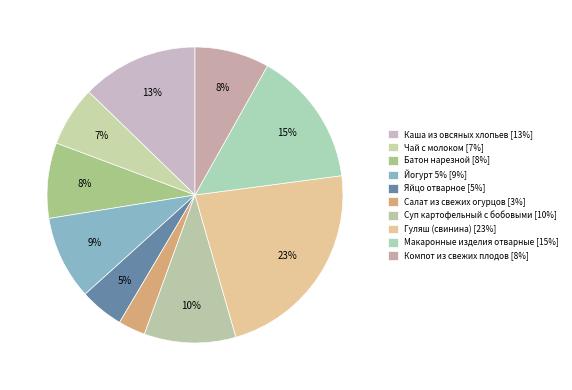

What percentage is the Салат из свежих огурцов slice, to the nearest percent?

3%